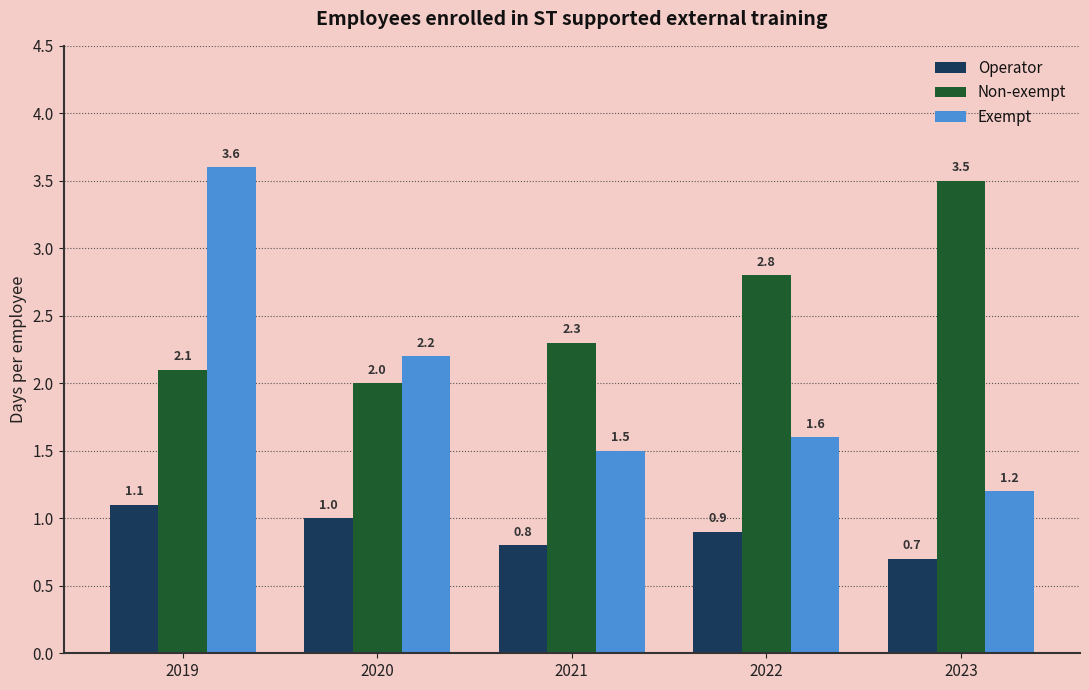

What is the spread (max minus min) of values at 2019?

2.5